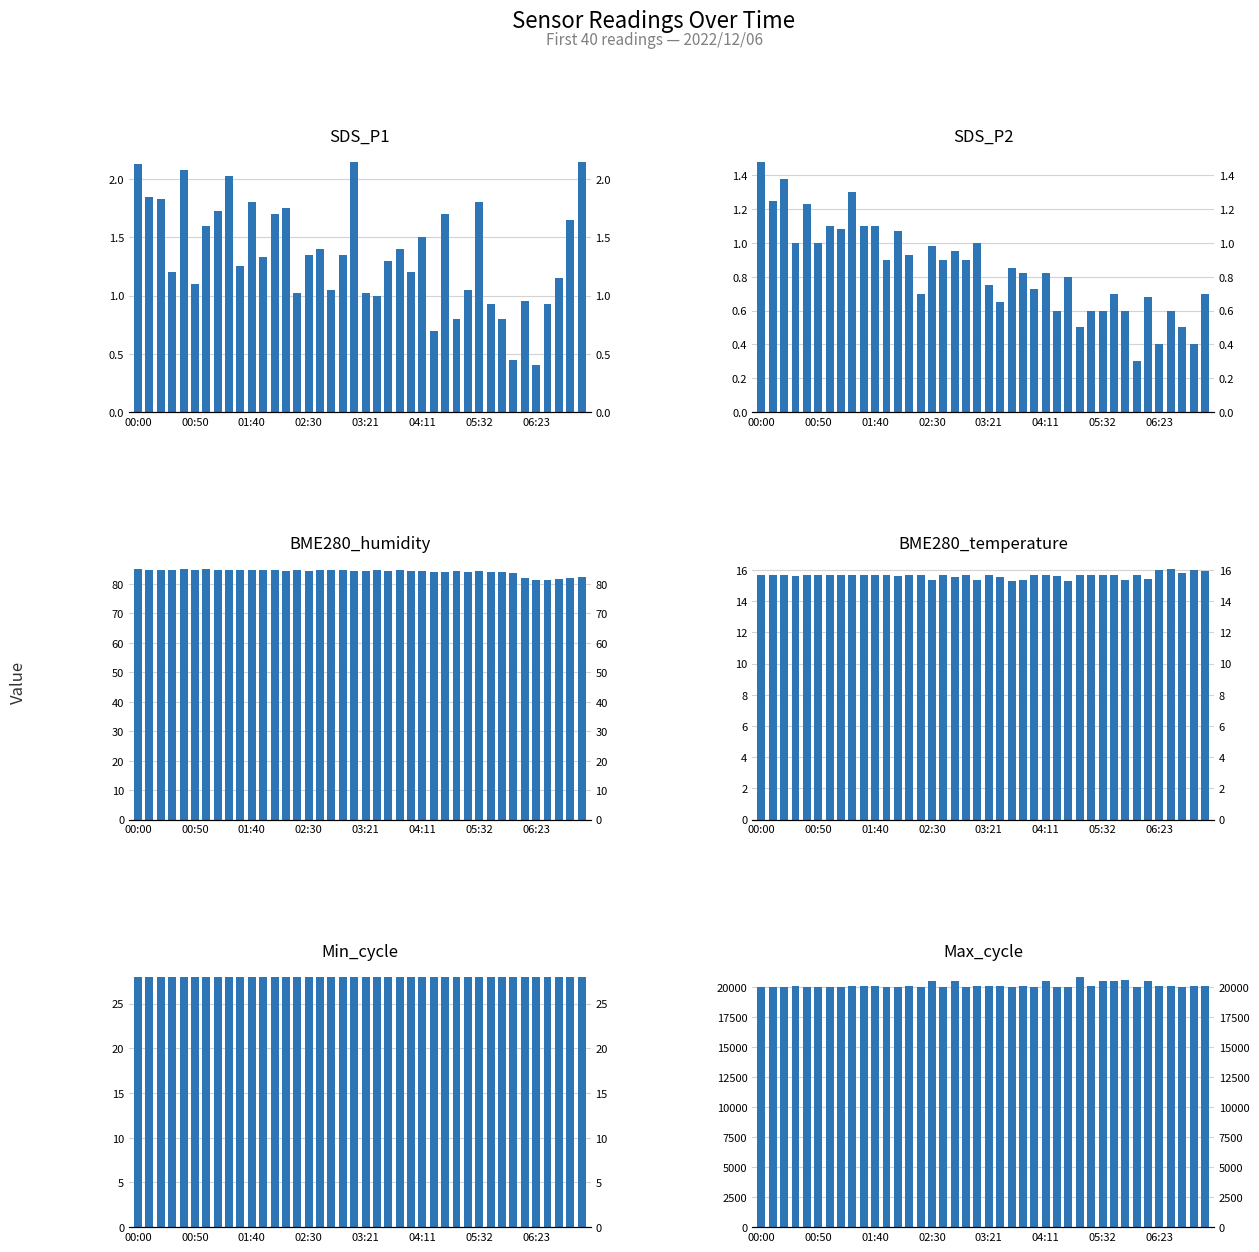

At which label does SDS_P2 reach its peak?

00:00